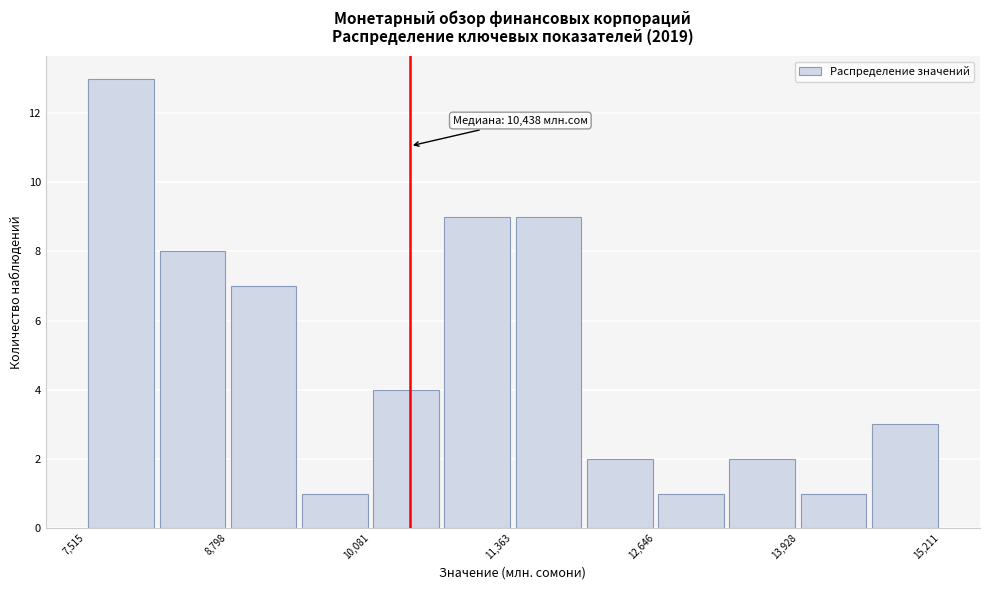

Around what value on the x-axis is the tallest bar? Give the approximate position of its centre, as read against the axis.

7800